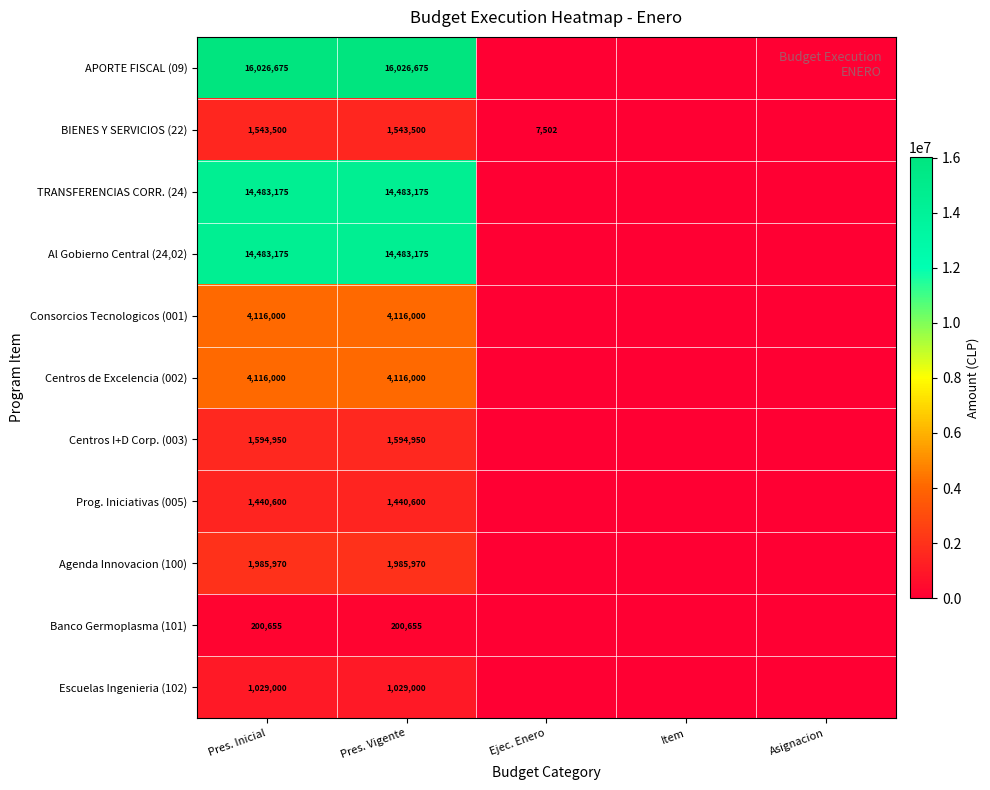

What is the spread (max minus min) of values at Pres. Vigente?

15826020